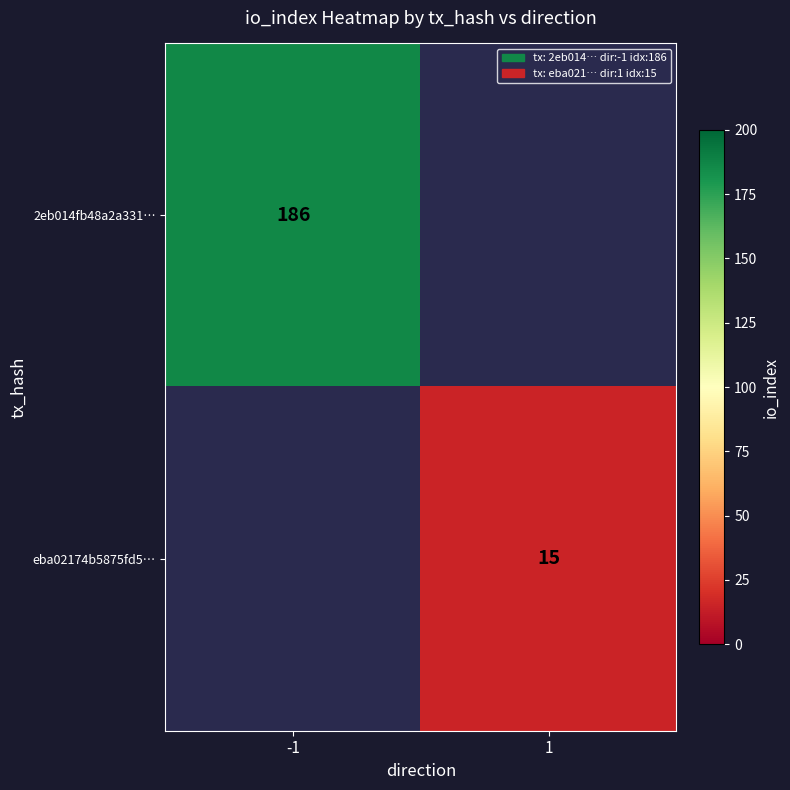

Between 1 and -1, which is larger?

-1